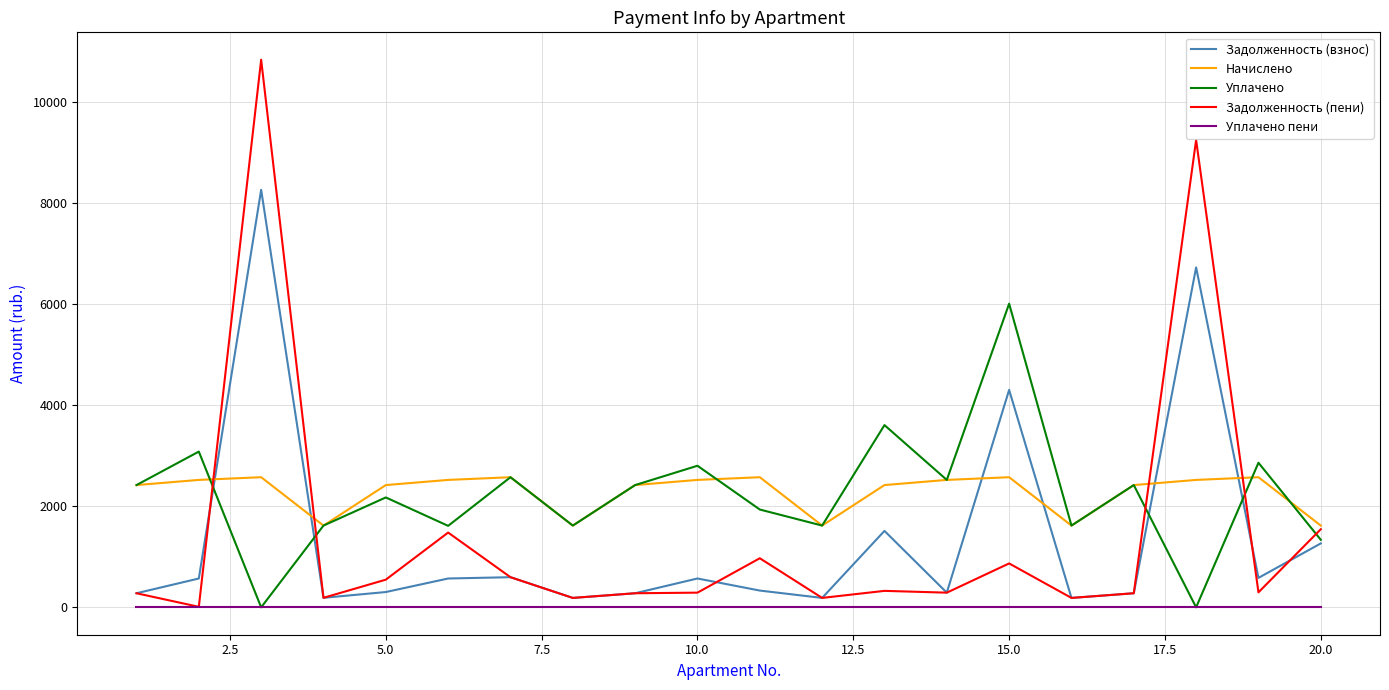

Does the chart have visible grid lines?

Yes